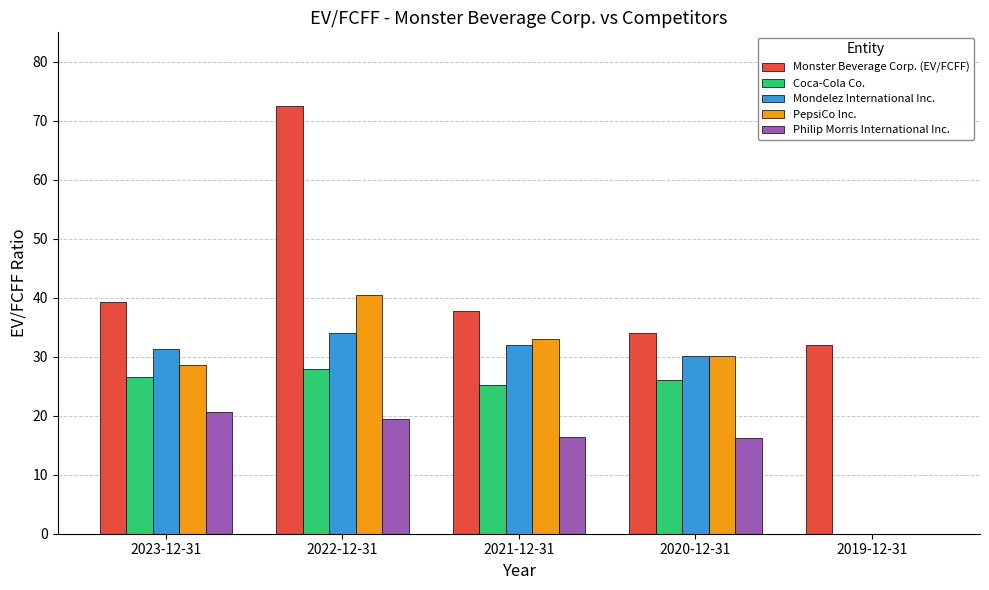

Count the number of categories in the chart.

5